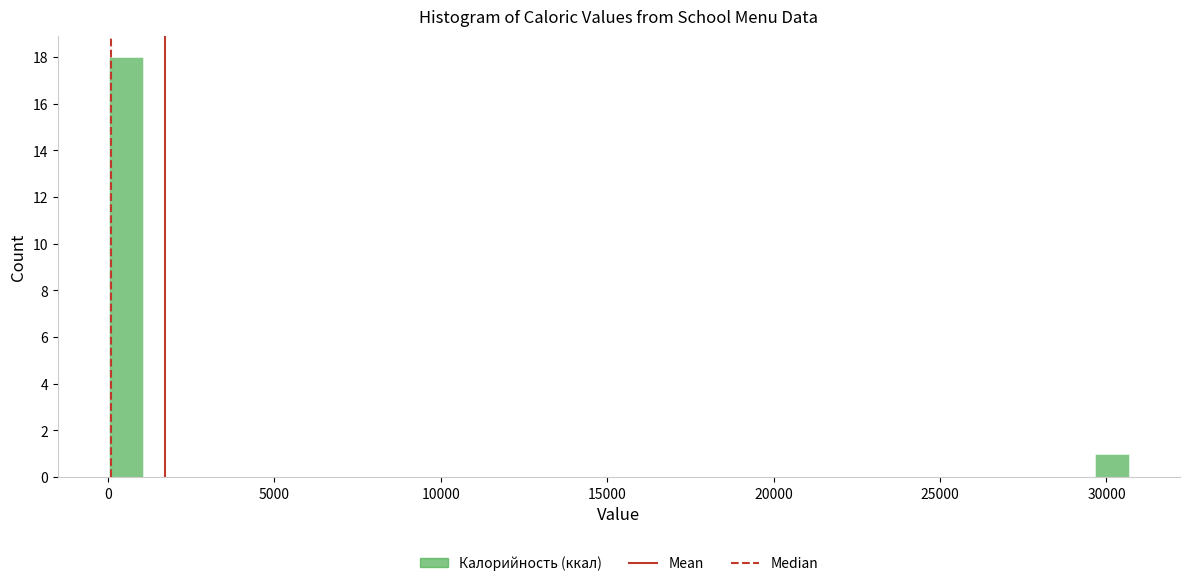

Read against the x-axis, roughly where is the centre of the tallest bar?

500